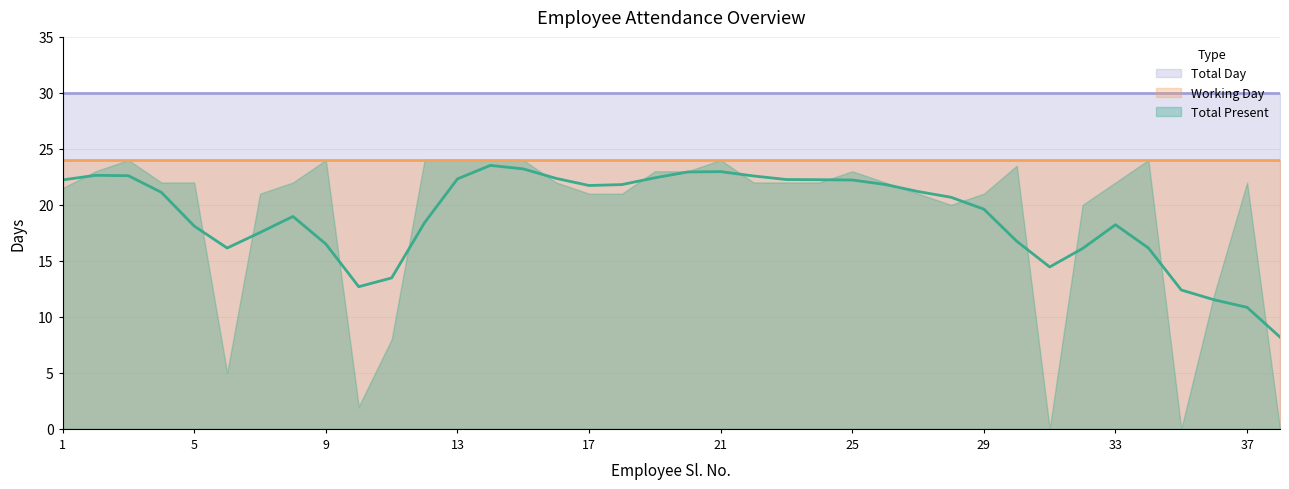

Which series has the largest range (max minus min)?

Total Present